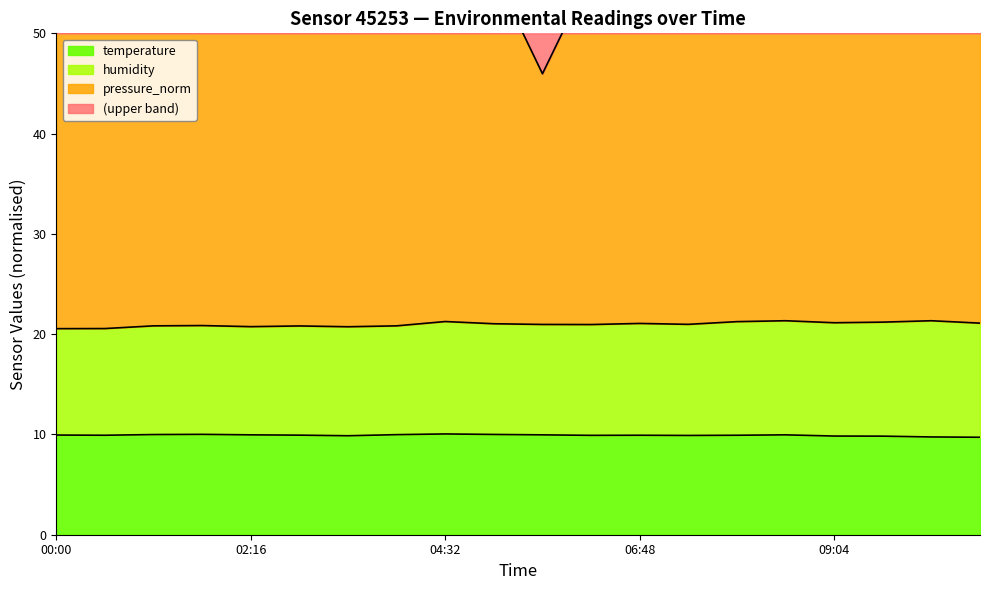

How many data points in pressure_norm are less than 56?

6